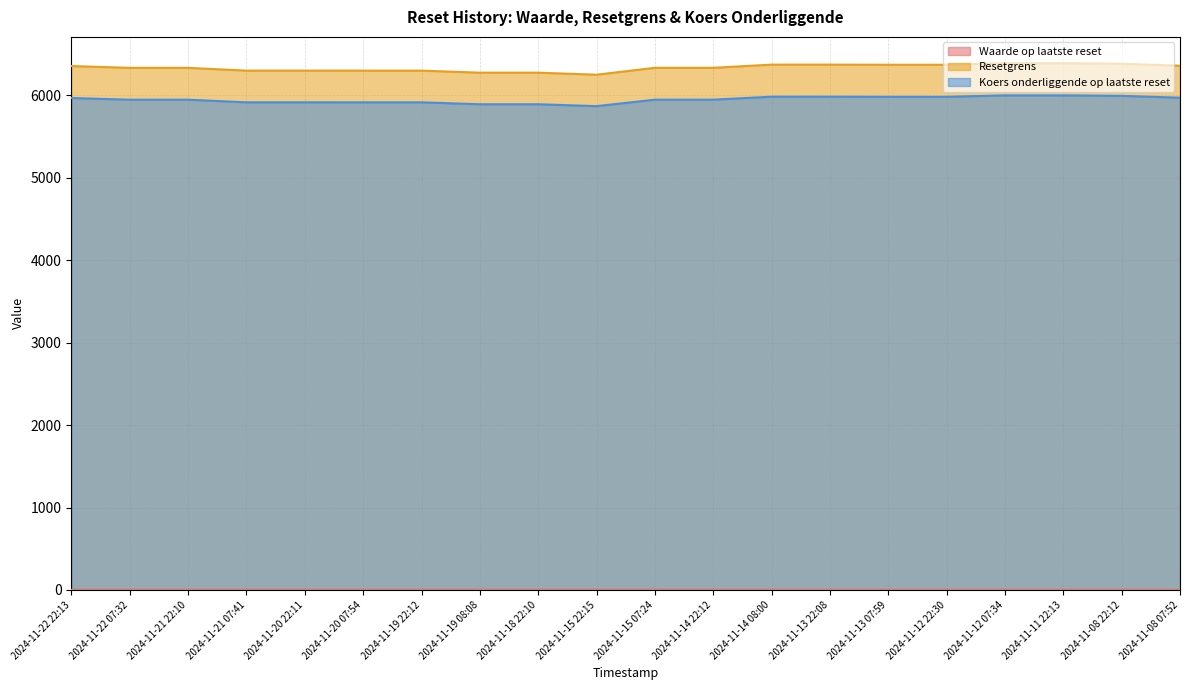

The value of Resetgrens at 2024-11-08 07:52 is 6361.4. True or false?

True